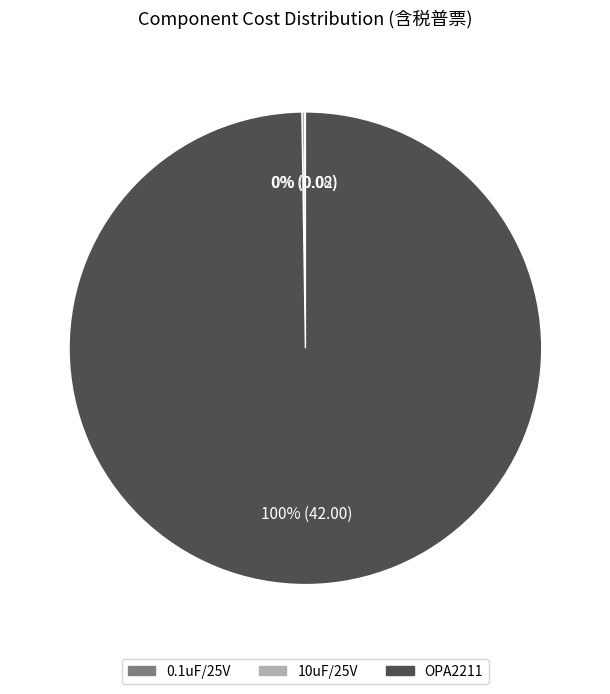

Is it true that OPA2211 is 94% of the pie?

False